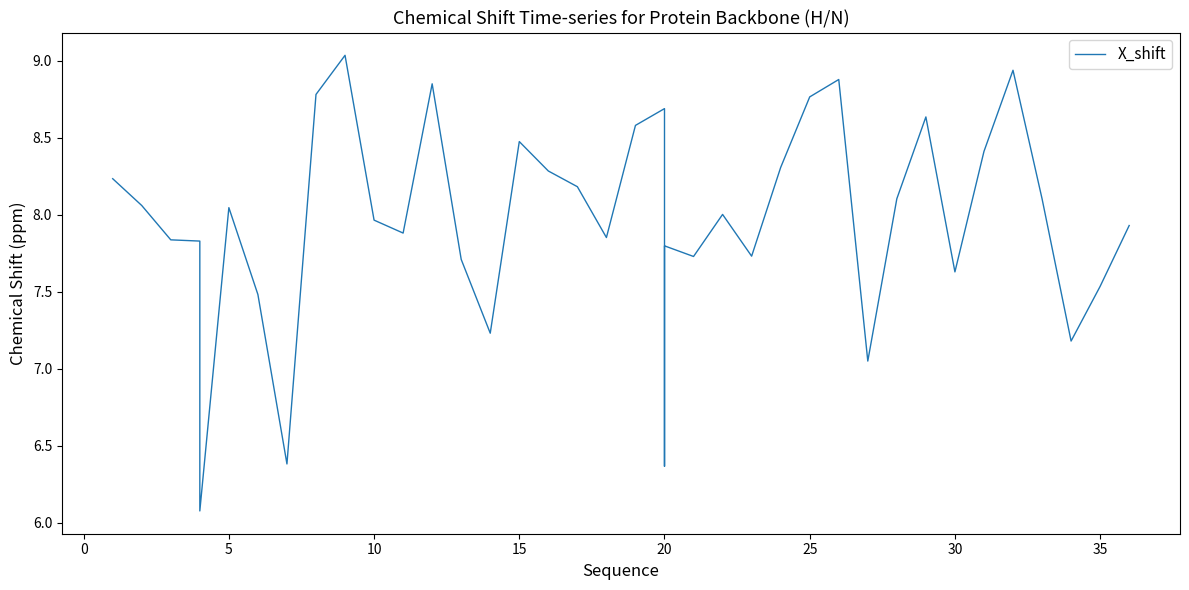

What is the minimum value shown in the chart?

6.1